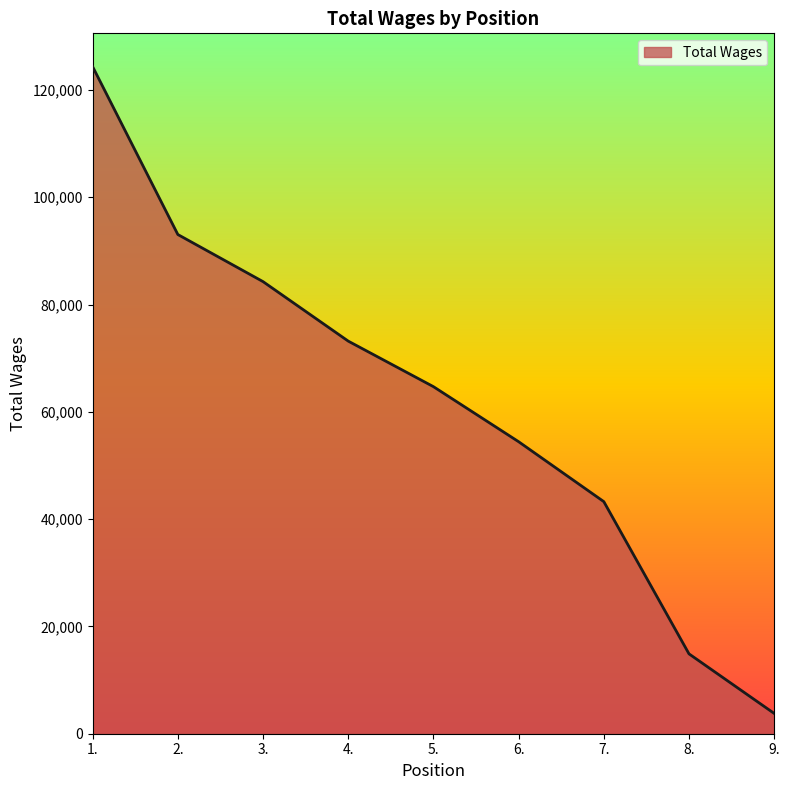

Where is the data nearest to the value 64056?

5.